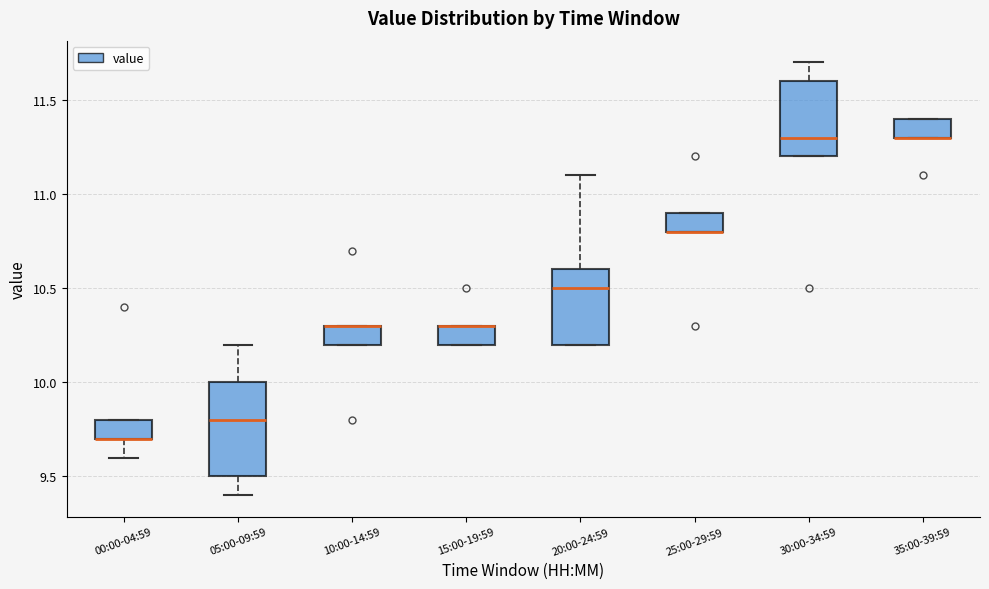

Reading left to right, read every box against the y-axis: the position of its median line, the range the box covers, and the ends of its whiskers. The values are not printed on the chart, so give them approximately, as read against the axis.

00:00-04:59: median 9.7 (drawn on the box's lower edge), box 9.7 to 9.8, whiskers 9.6 to 9.8
05:00-09:59: median 9.8, box 9.5 to 10.0, whiskers 9.4 to 10.2
10:00-14:59: median 10.3 (drawn on the box's upper edge), box 10.2 to 10.3, whiskers 10.2 to 10.3
15:00-19:59: median 10.3 (drawn on the box's upper edge), box 10.2 to 10.3, whiskers 10.2 to 10.3
20:00-24:59: median 10.5, box 10.2 to 10.6, whiskers 10.2 to 11.1
25:00-29:59: median 10.8 (drawn on the box's lower edge), box 10.8 to 10.9, whiskers 10.8 to 10.9
30:00-34:59: median 11.3, box 11.2 to 11.6, whiskers 11.2 to 11.7
35:00-39:59: median 11.3 (drawn on the box's lower edge), box 11.3 to 11.4, whiskers 11.3 to 11.4